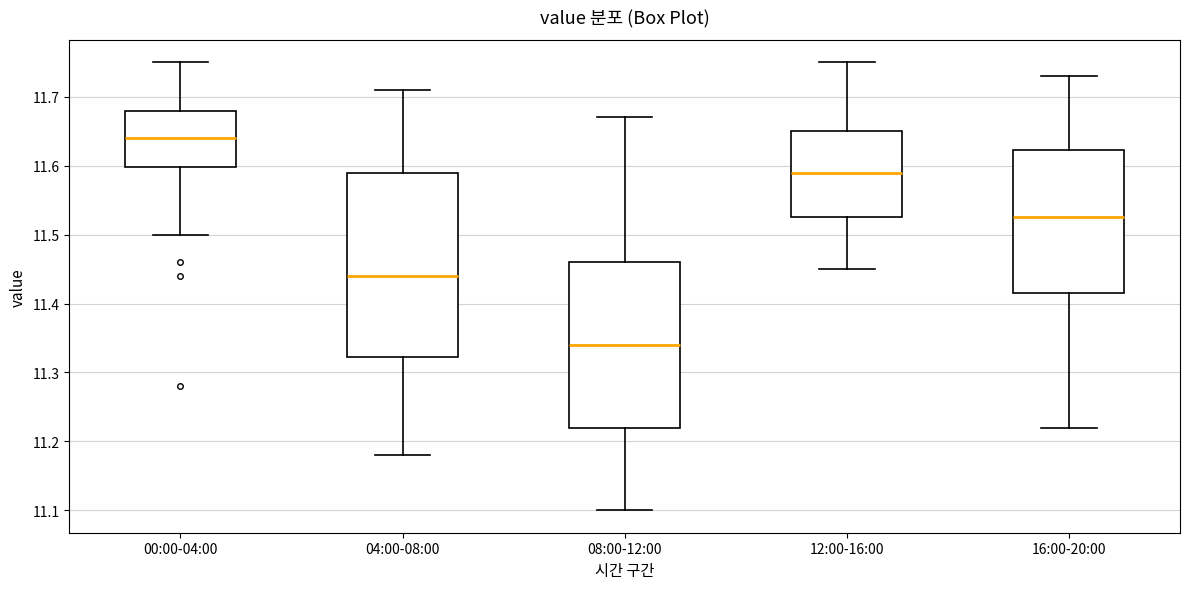

Where is the lower edge of the box for 04:00-08:00 on the y-axis? The values are not printed on the chart, so give them approximately, as read against the axis.

11.32